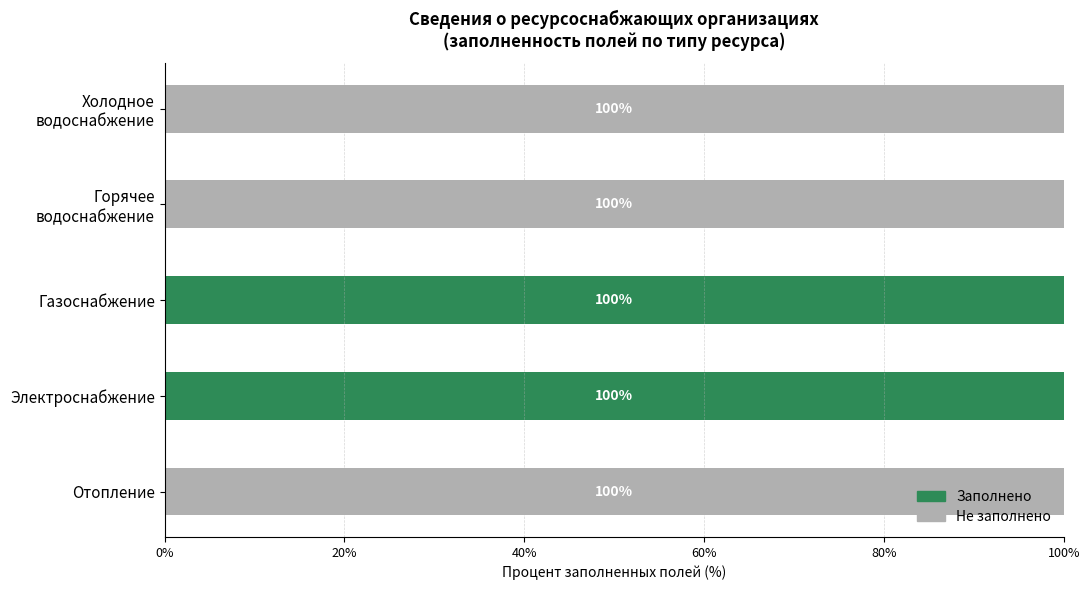

What is the highest value of the Заполнено series?

100